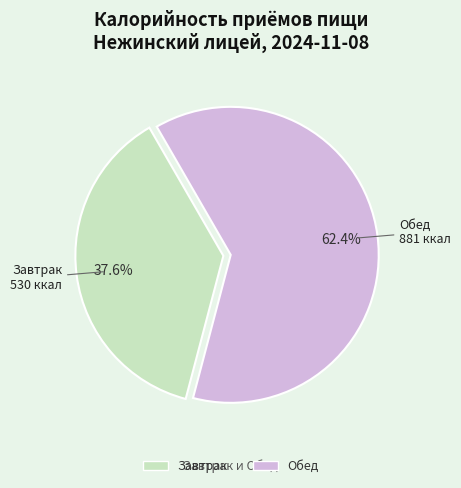

Combined, do Обед and Завтрак account for over 50%?

Yes